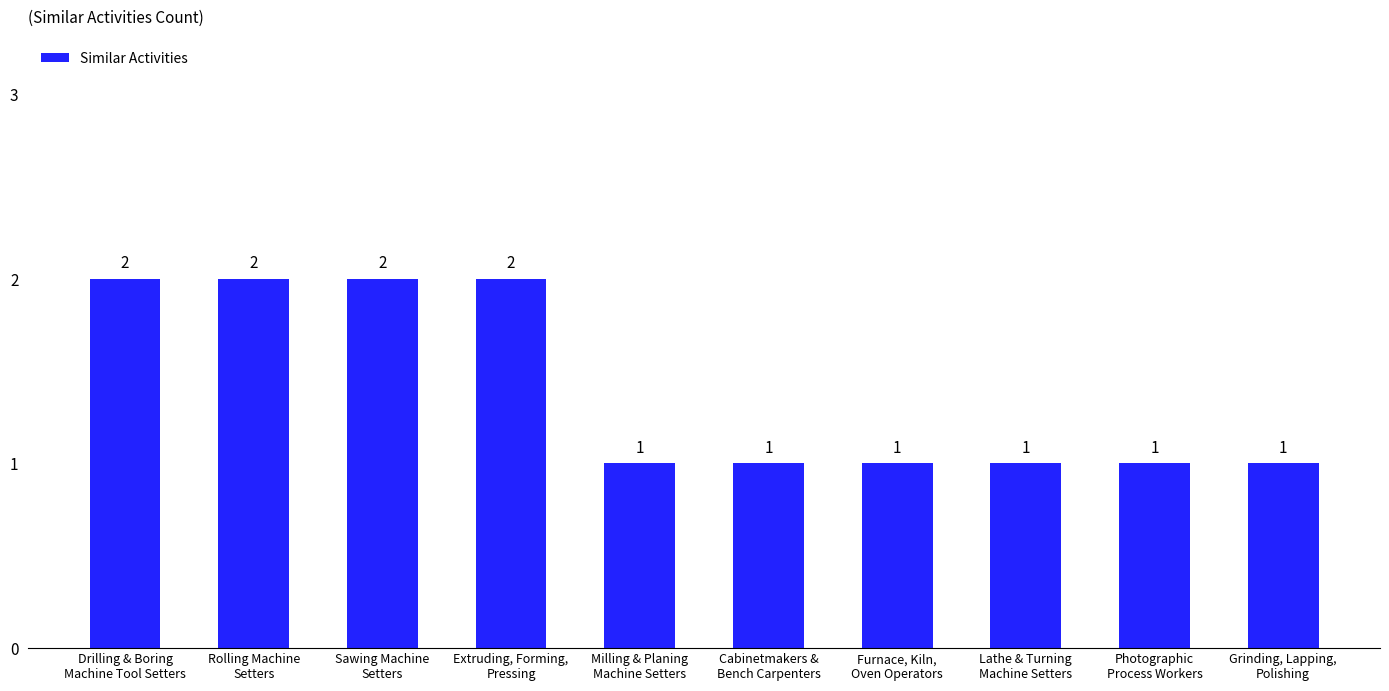

Count the values in the range 1 to 2.

10